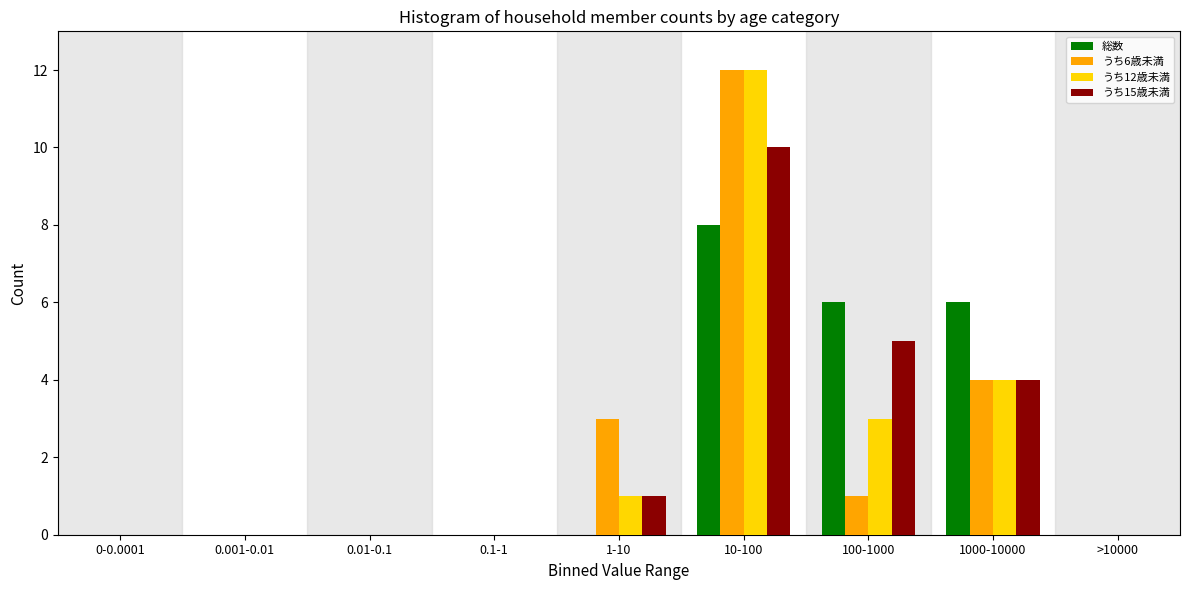

Is the value of 総数 at 0.01-0.1 greater than the value of うち15歳未満 at 10-100?

No